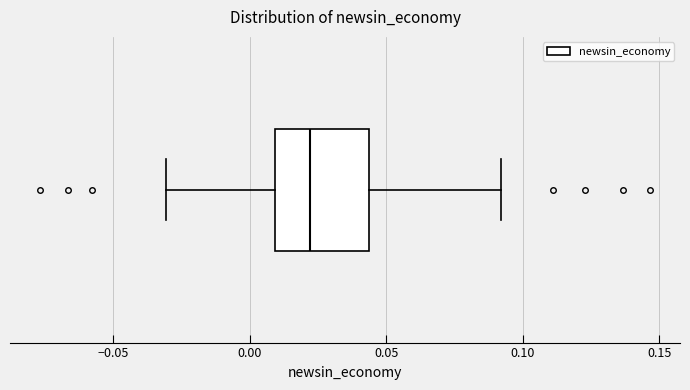

Read this box plot against the x-axis: the position of the median line, the range covered by the box, and the ends of both whiskers. The values are not printed on the chart, so give them approximately, as read against the axis.

median 0.020, box 0.010 to 0.045, whiskers -0.030 to 0.090